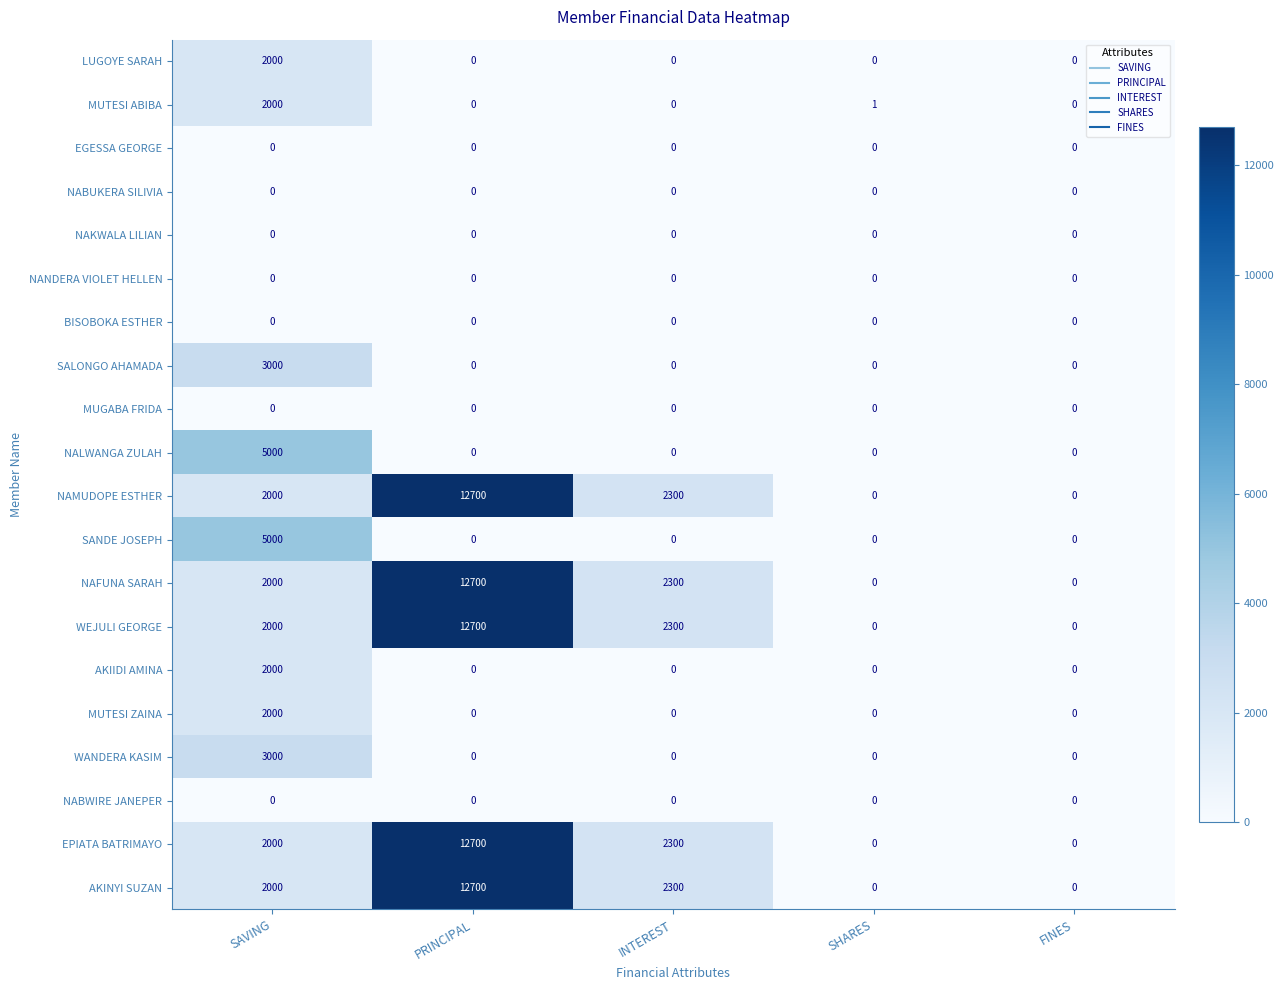

What is the difference between the highest and lowest values at SAVING?

5000